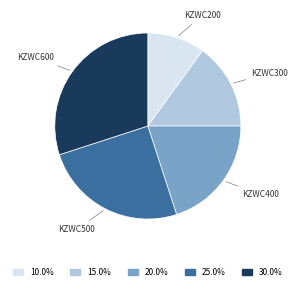

Is there a majority slice in this chart?

No